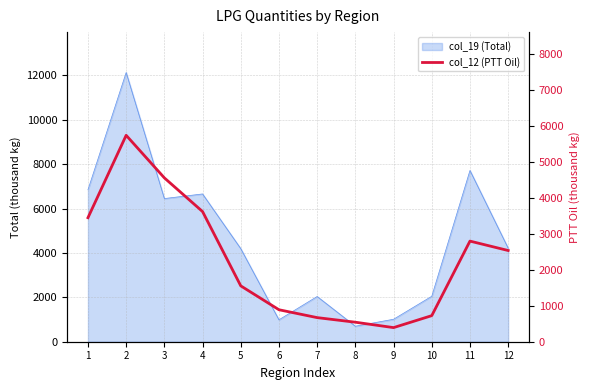

Reading left to right, what are all the values shown in this chart?

1=3452	2=5746	3=4561	4=3623	5=1555	6=890	7=671	8=543	9=393	10=726	11=2801	12=2539